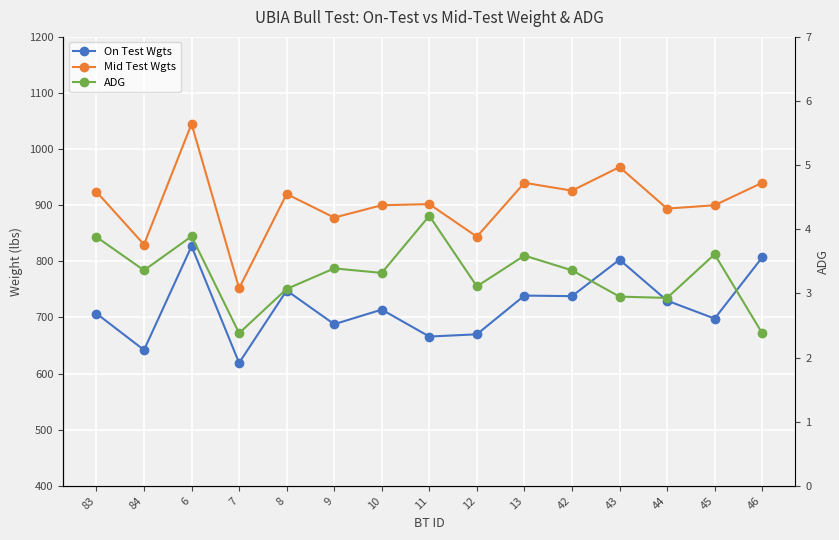

How many lines are shown in the chart?

3